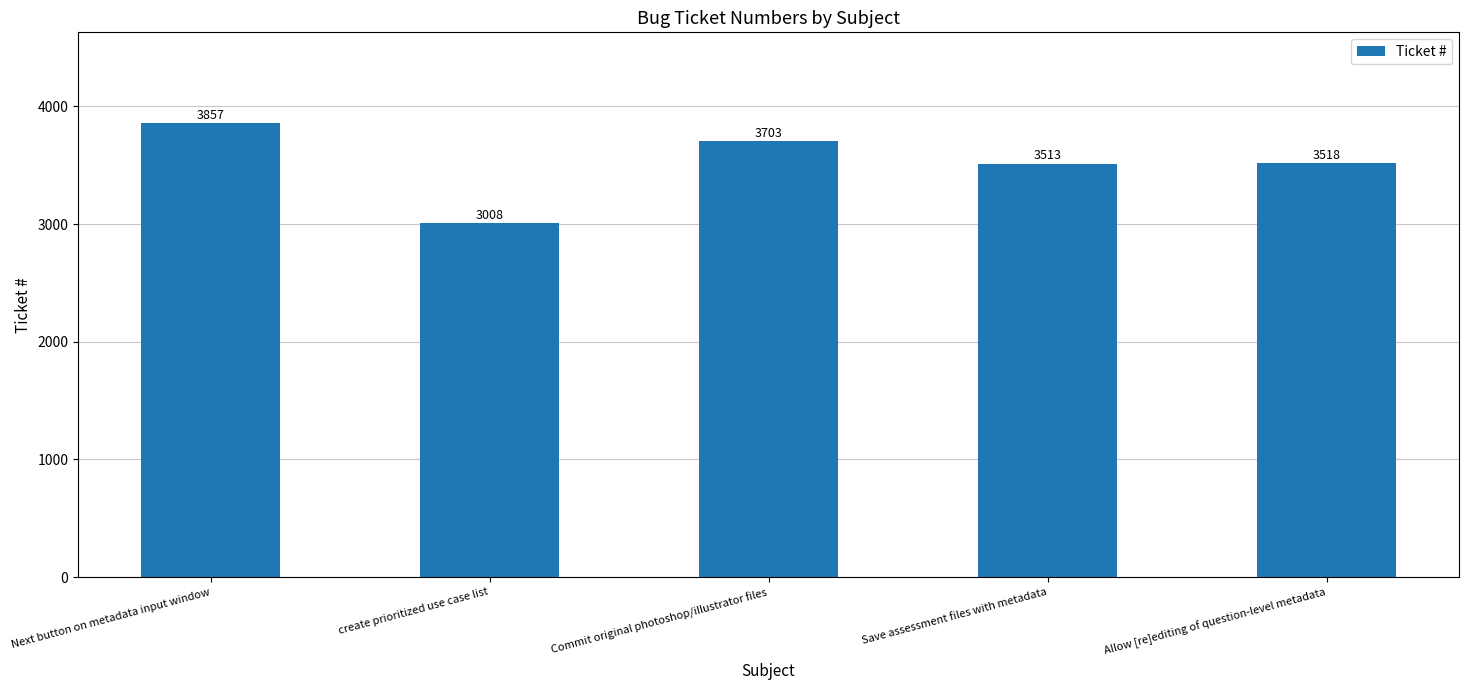

Rank the categories by value from highest to lowest.

Next button on metadata input window, Commit original photoshop/illustrator files, Allow [re]editing of question-level metadata, Save assessment files with metadata, create prioritized use case list